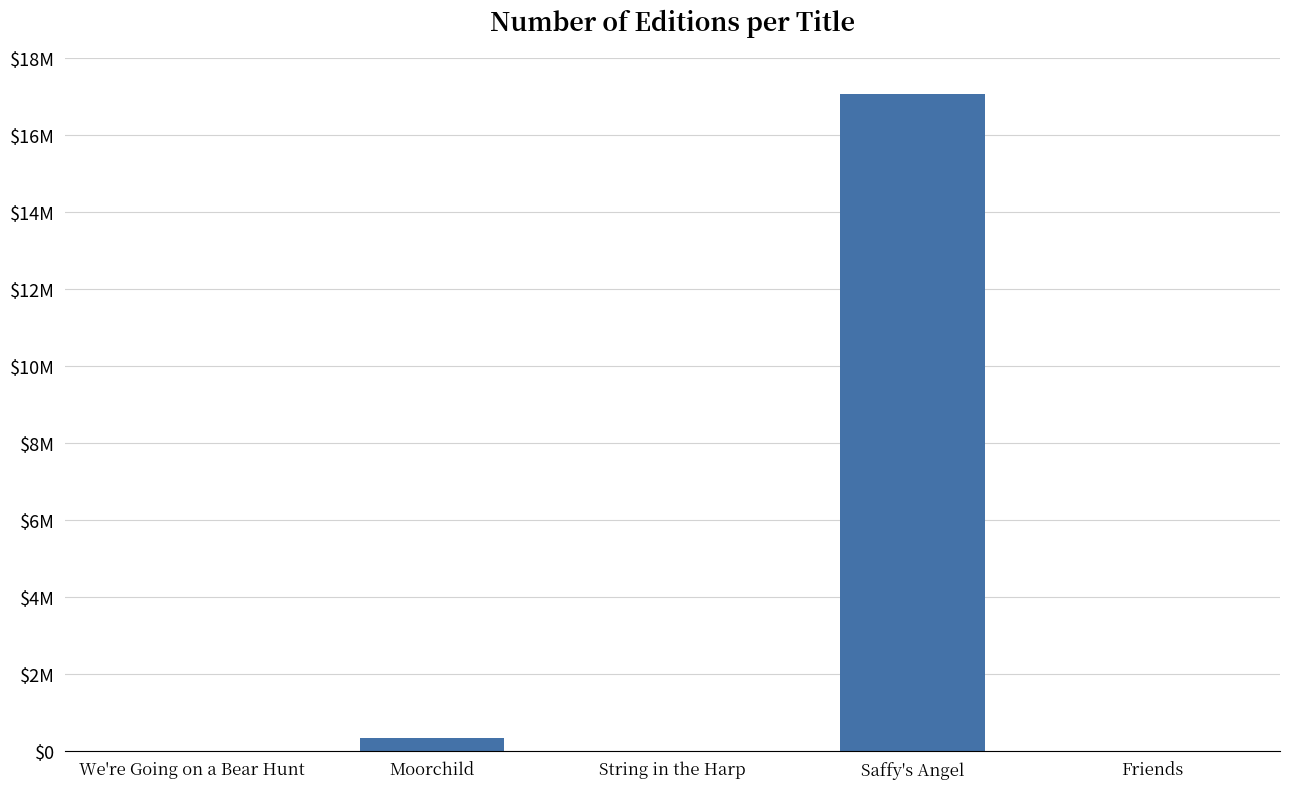

What is the smallest value displayed?

6618